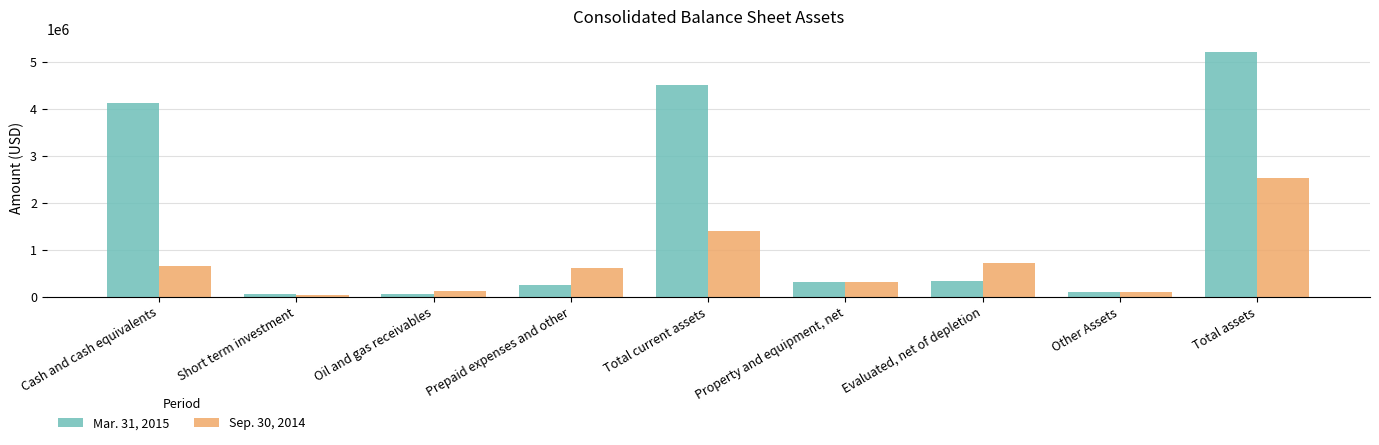

Which category has the highest value in the Mar. 31, 2015 series?

Total assets